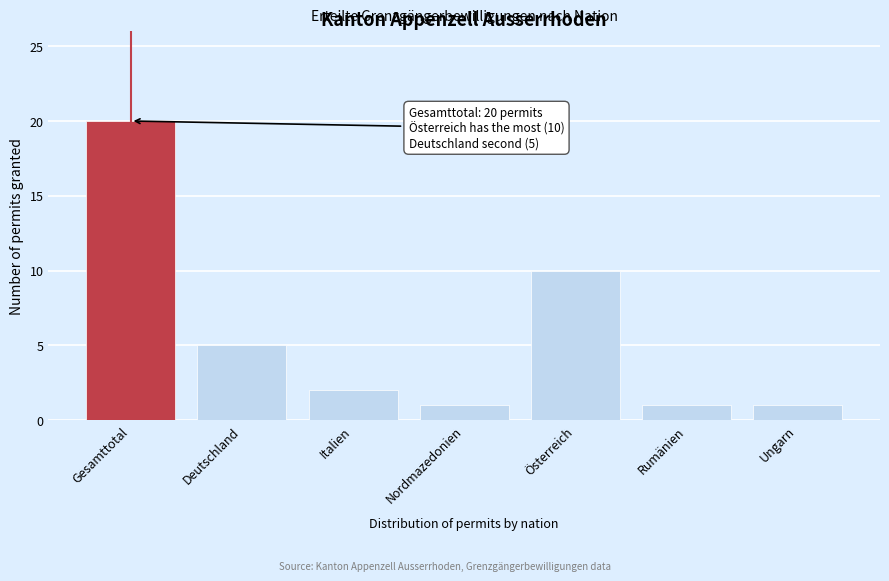

Reading left to right, transcribe all the data shown in this chart.

20	5	2	1	10	1	1